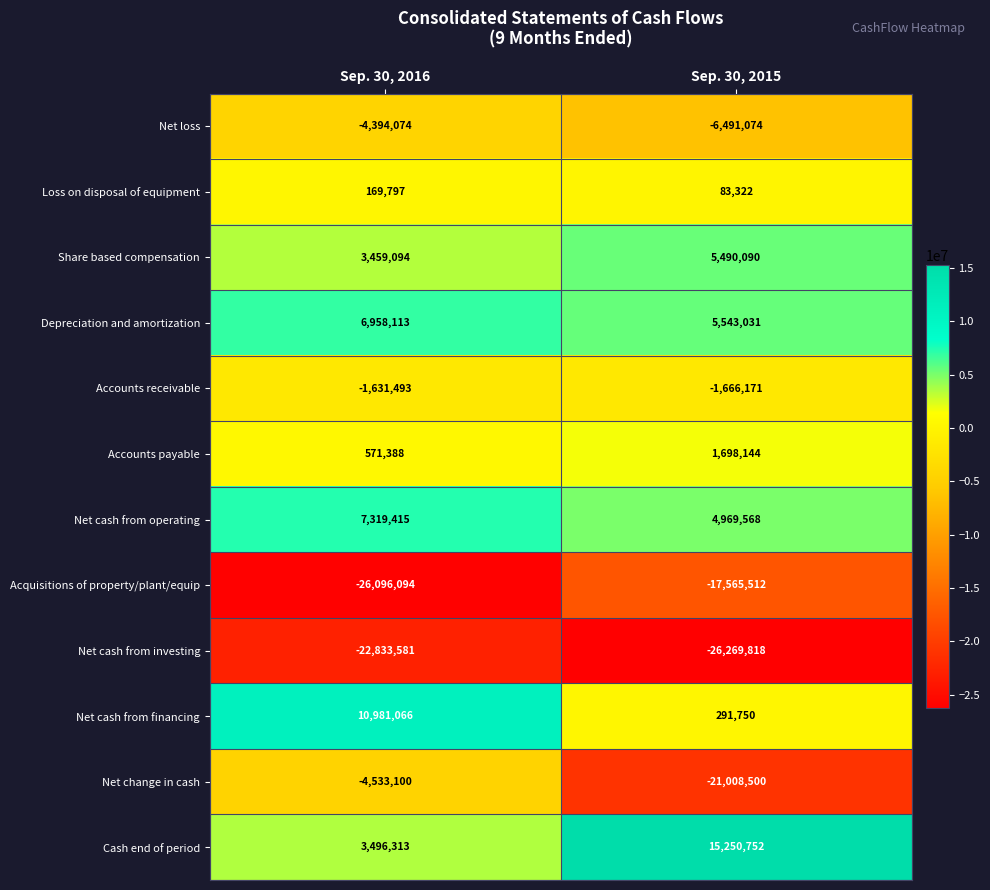

Reading left to right, transcribe all the data shown in this chart.

Net loss: Sep. 30, 2016=-4394074	Sep. 30, 2015=-6491074
Loss on disposal of equipment: Sep. 30, 2016=169797	Sep. 30, 2015=83322
Share based compensation: Sep. 30, 2016=3459094	Sep. 30, 2015=5490090
Depreciation and amortization: Sep. 30, 2016=6958113	Sep. 30, 2015=5543031
Accounts receivable: Sep. 30, 2016=-1631493	Sep. 30, 2015=-1666171
Accounts payable: Sep. 30, 2016=571388	Sep. 30, 2015=1698144
Net cash from operating: Sep. 30, 2016=7319415	Sep. 30, 2015=4969568
Acquisitions of property/plant/equip: Sep. 30, 2016=-26096094	Sep. 30, 2015=-17565512
Net cash from investing: Sep. 30, 2016=-22833581	Sep. 30, 2015=-26269818
Net cash from financing: Sep. 30, 2016=10981066	Sep. 30, 2015=291750
Net change in cash: Sep. 30, 2016=-4533100	Sep. 30, 2015=-21008500
Cash end of period: Sep. 30, 2016=3496313	Sep. 30, 2015=15250752